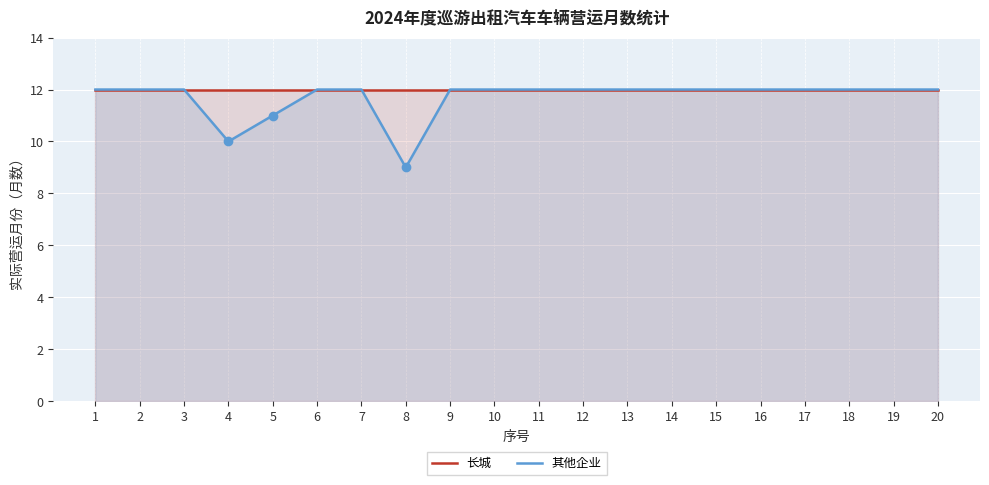

How many data points does each series have?

20